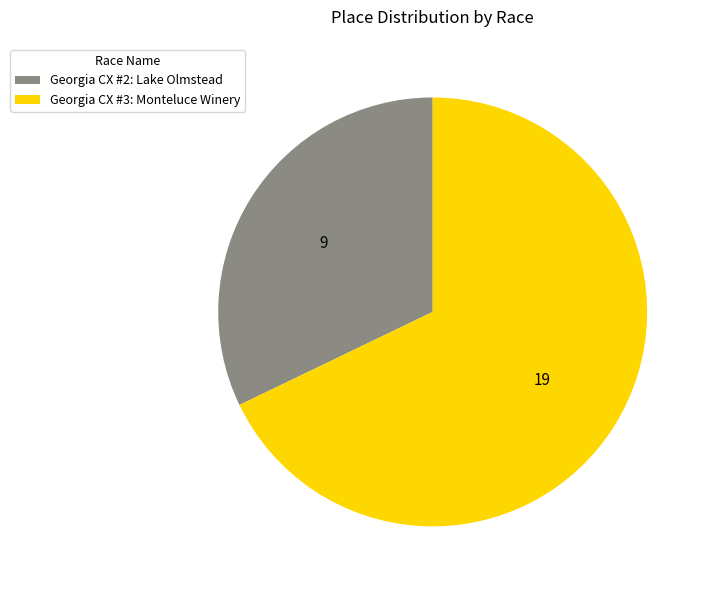

How many slices are in this pie chart?

2